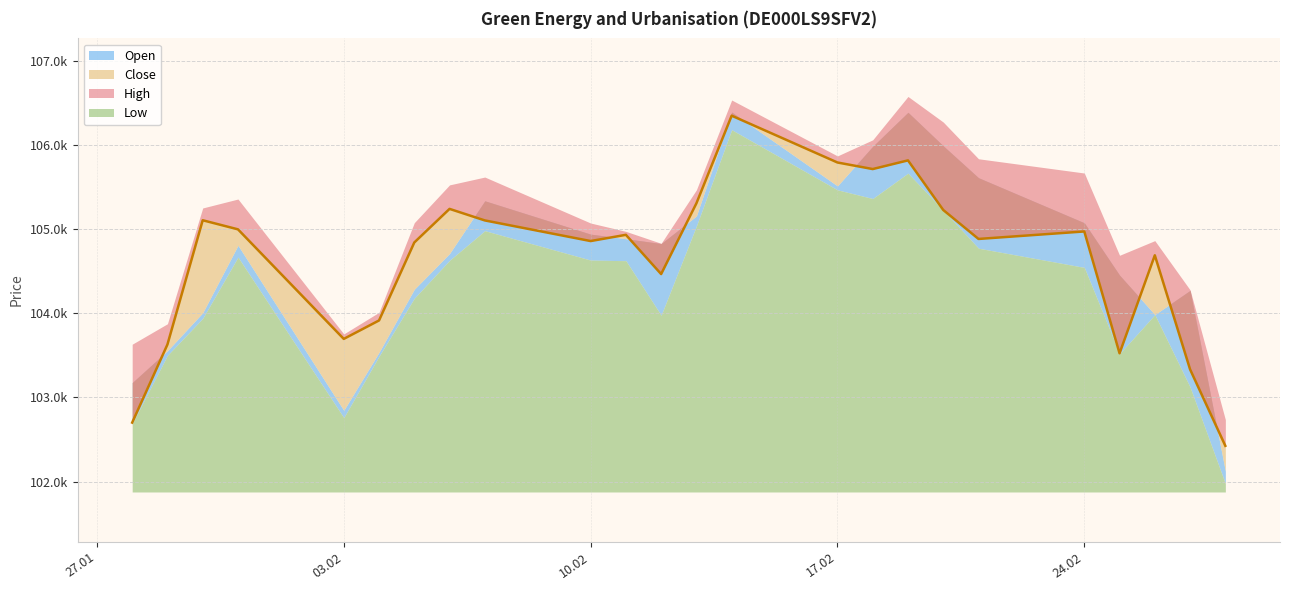

What is the sum of all Close values?

2511466